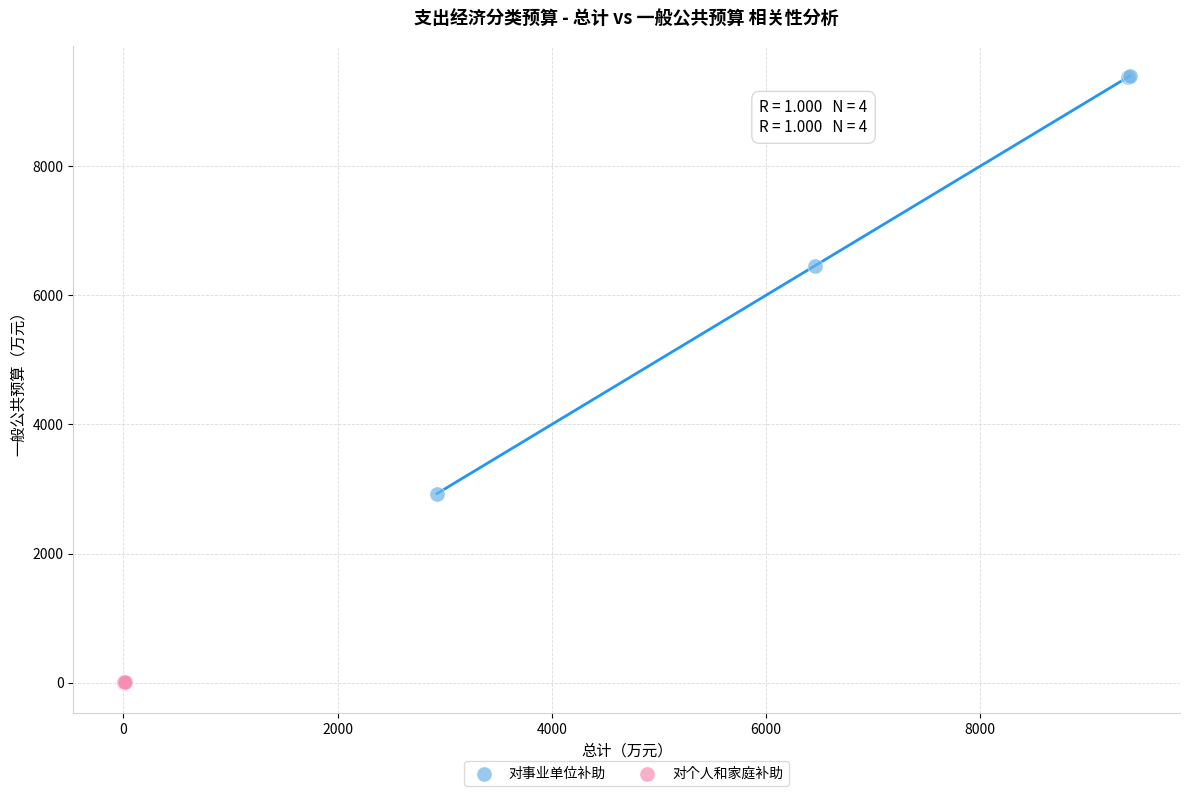

What are all the series names shown in the legend?

对事业单位补助, 对个人和家庭补助